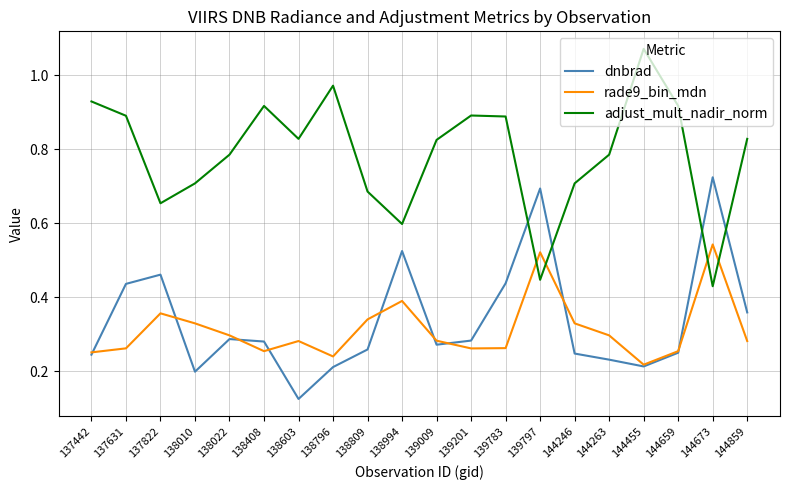

How many lines are shown in the chart?

3